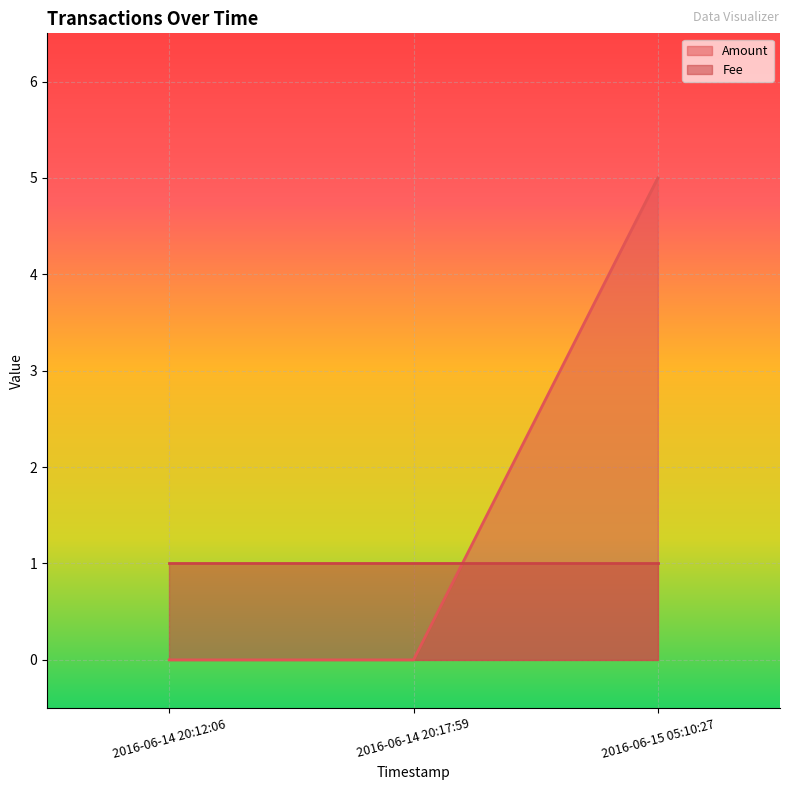

Reading left to right, what are all the values shown in this chart?

2016-06-14 20:12:06=0	2016-06-14 20:17:59=0	2016-06-15 05:10:27=5